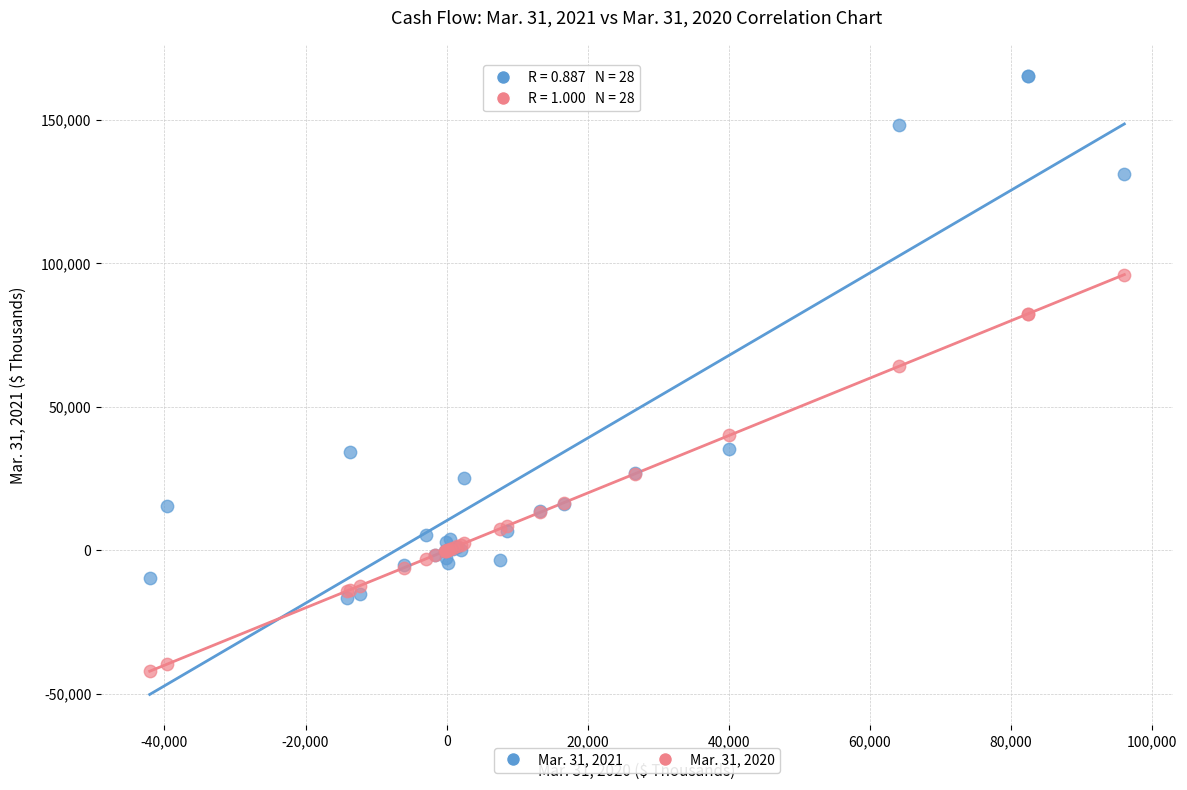

What are all the series names shown in the legend?

Mar. 31, 2021, Mar. 31, 2020